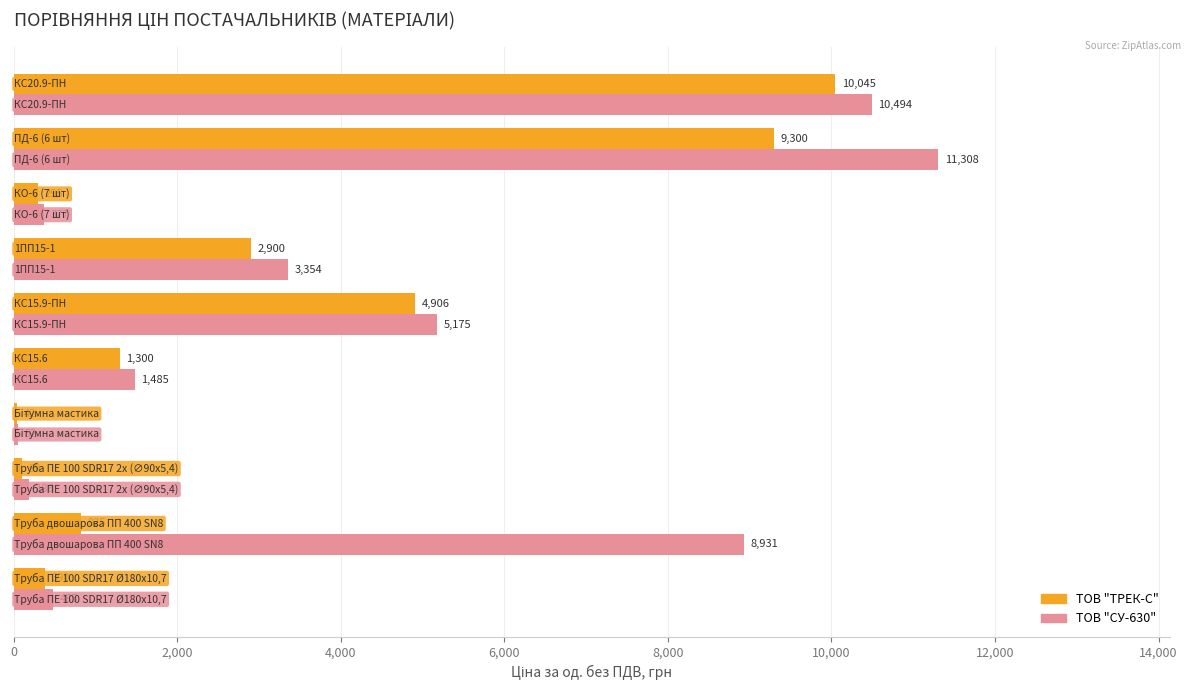

What is the sum of all ТОВ "ТРЕК-С" values?

30102